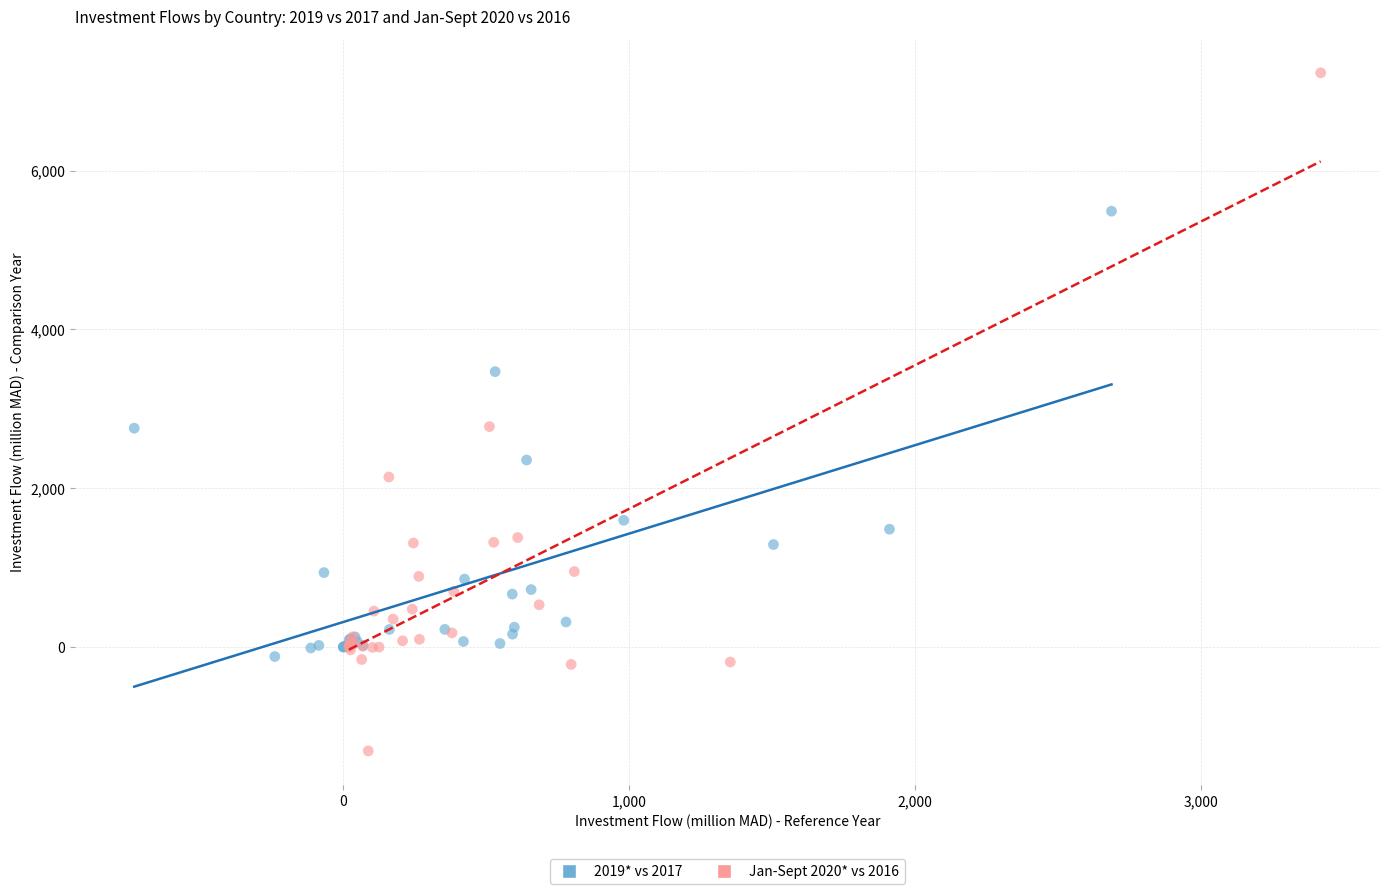

Which series reaches the minimum Y coordinate?

Jan-Sept 2020* vs 2016